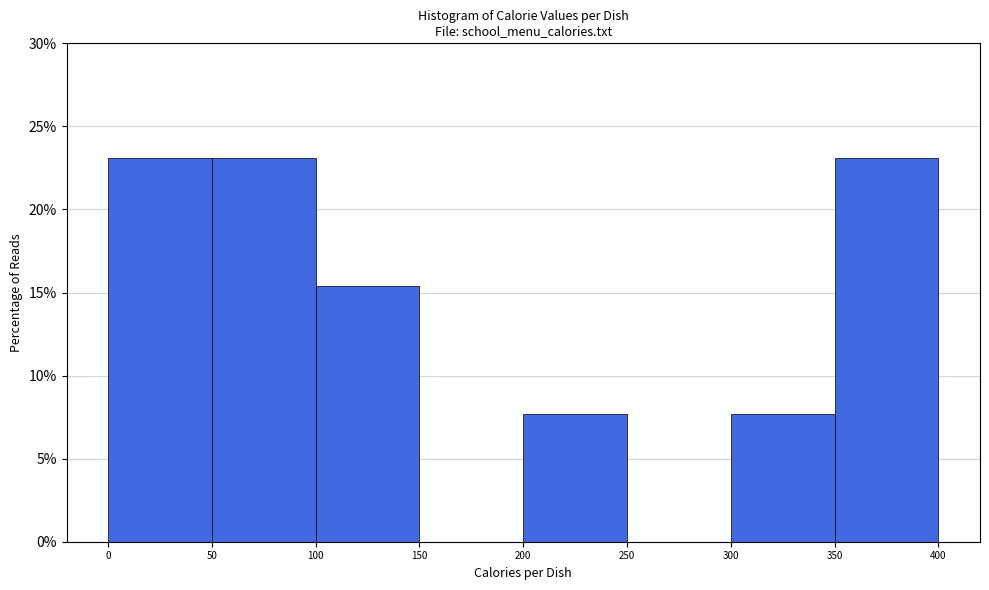

What is the height of the bar covering 0 to 50 on the x-axis? The values are not printed on the chart, so give them approximately, as read against the axis.

23.0